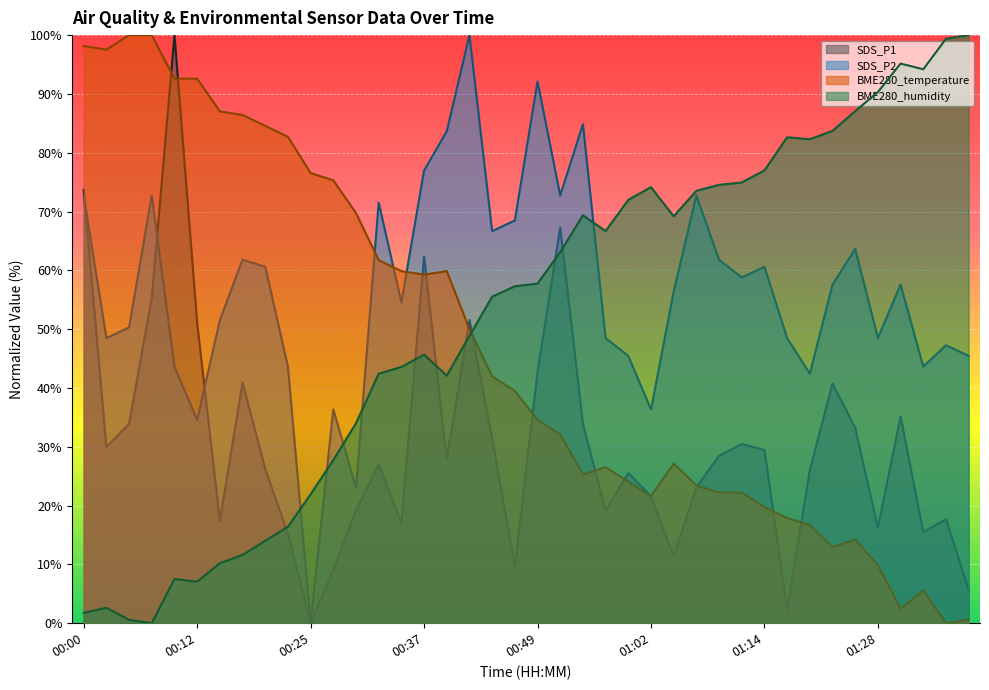

The value of SDS_P2 at 00:52 is 72.7. True or false?

True